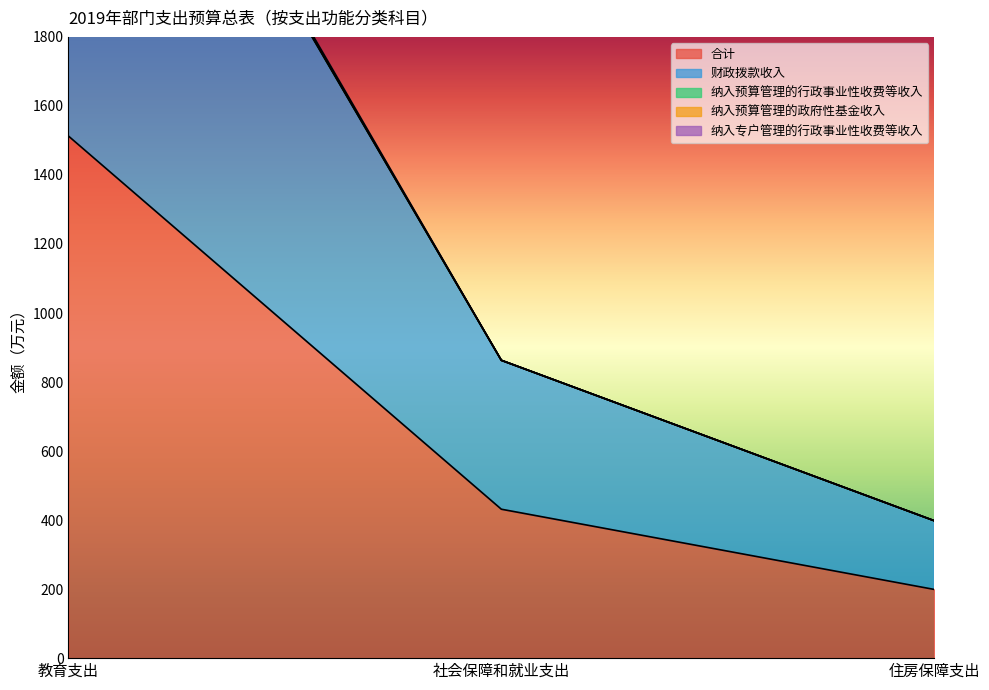

What is the approximate value of 合计 at 住房保障支出?

199.1